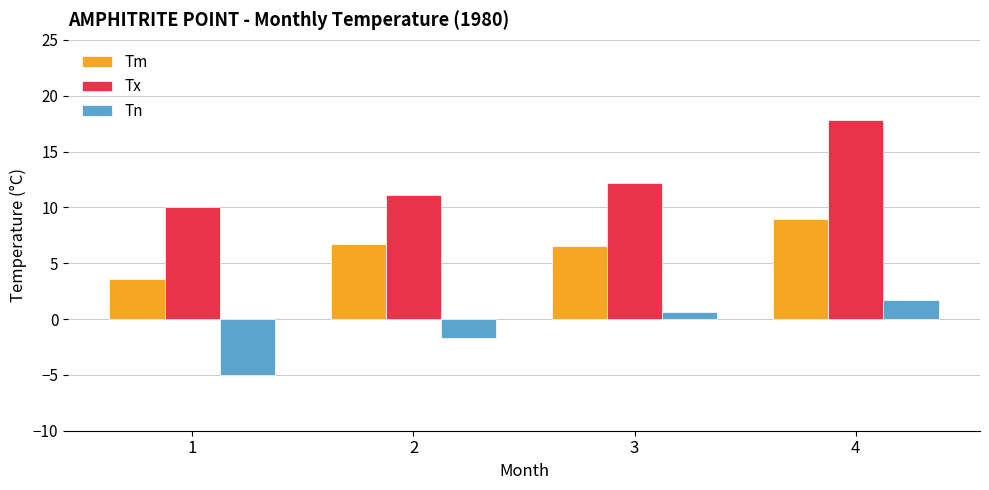

Between 1 and 4, which series saw the biggest shift?

Tx